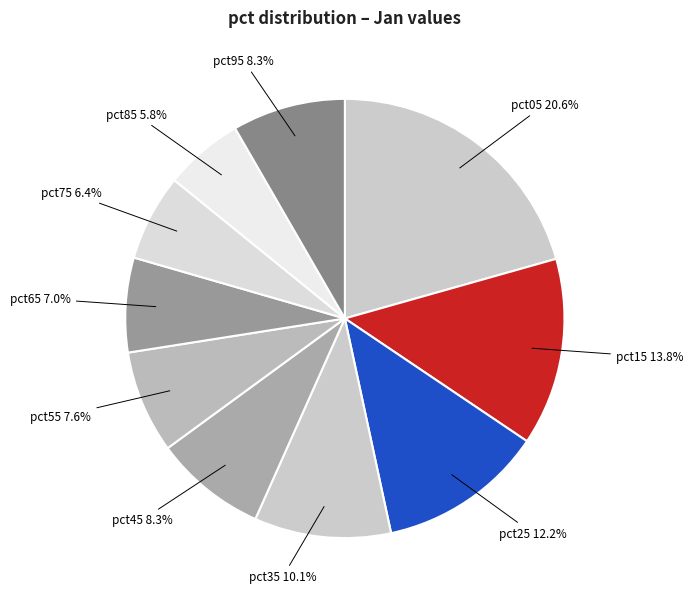

What is the ratio of the value at pct75 to the value at pct25?

0.5